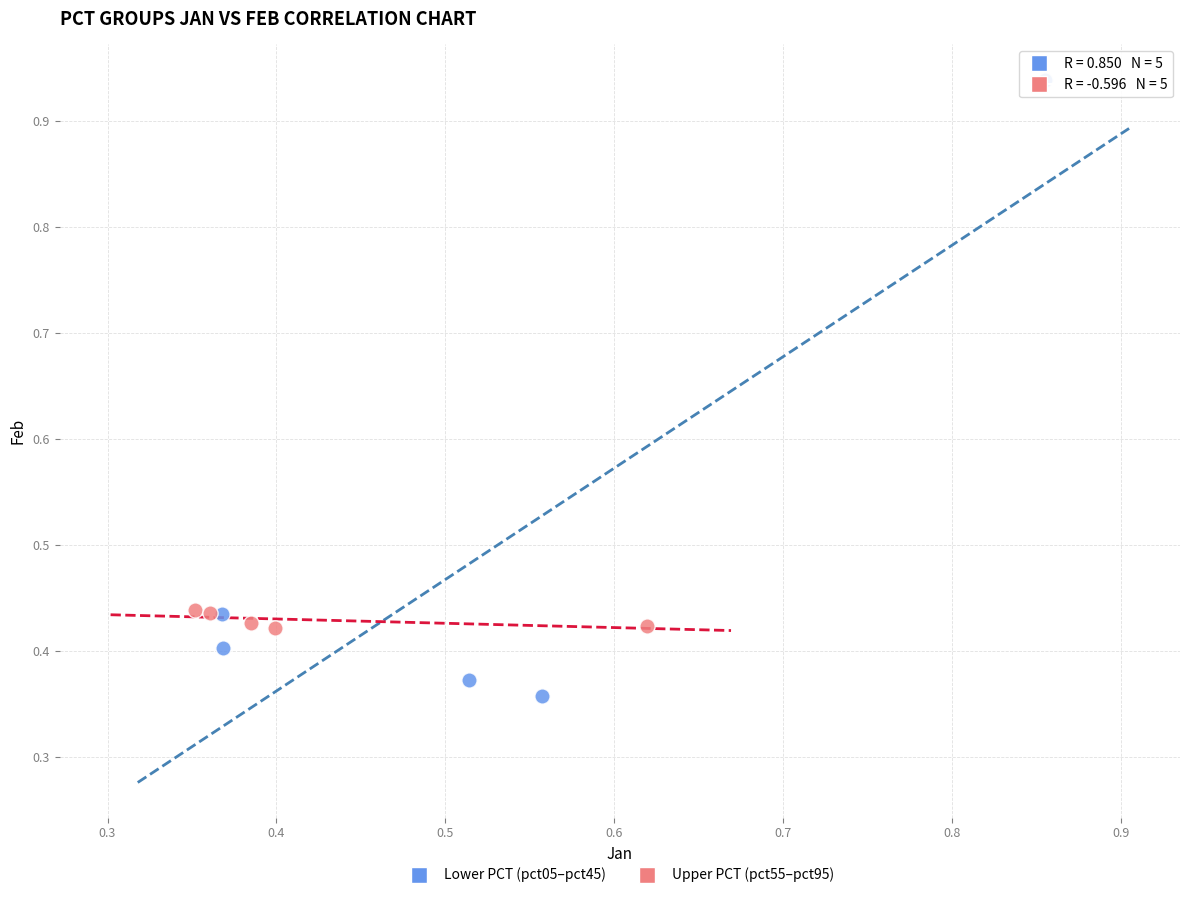

Which series reaches the maximum Y coordinate?

Lower PCT (pct05–pct45)